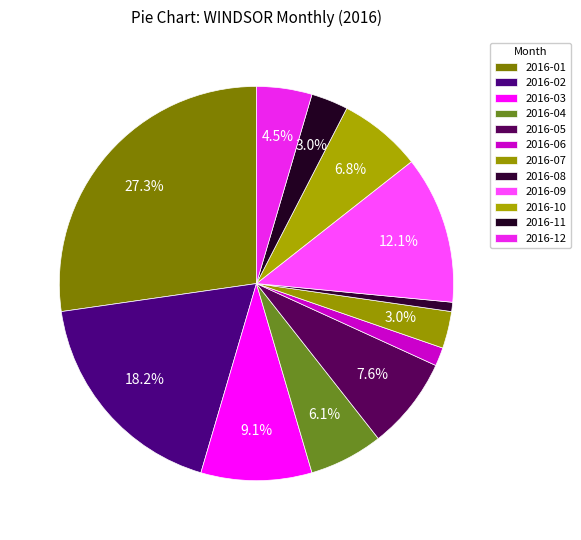

What percentage is the 2016-09 slice, to the nearest percent?

12%